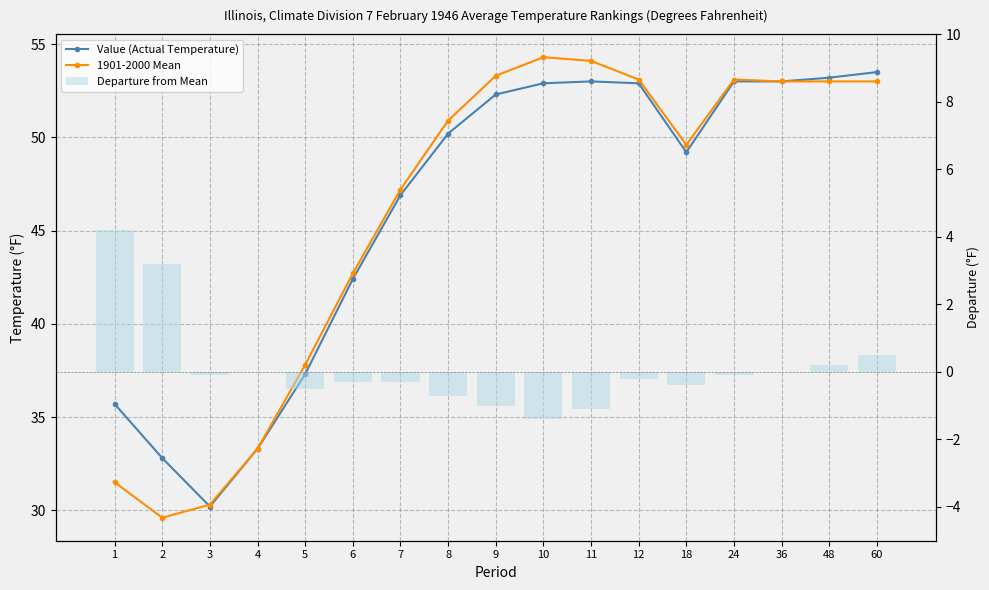

Is the value of 1901-2000 Mean at 12 greater than the value of Departure from Mean at 12?

Yes